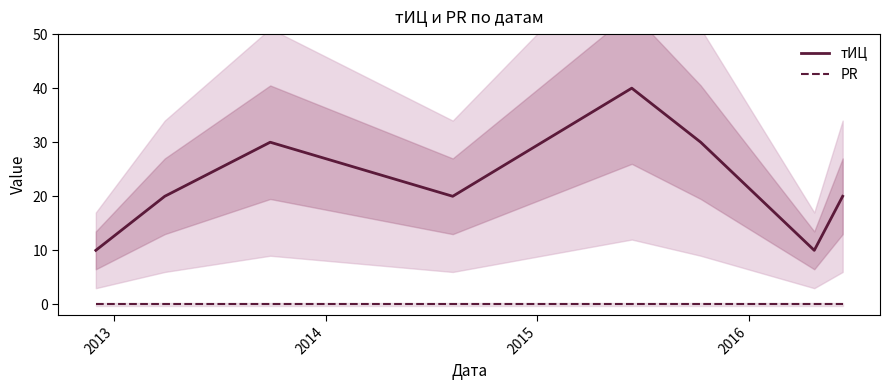

True or false: PR and тИЦ intersect in this chart.

False